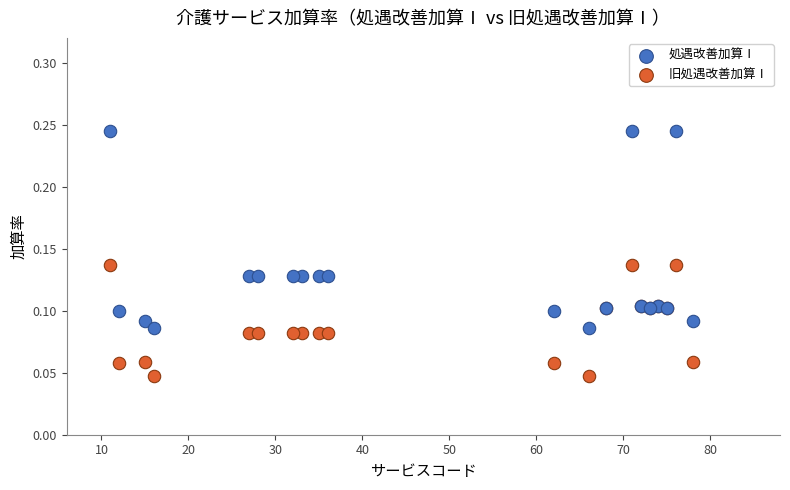

Which series contains the lowest Y value?

旧処遇改善加算Ⅰ